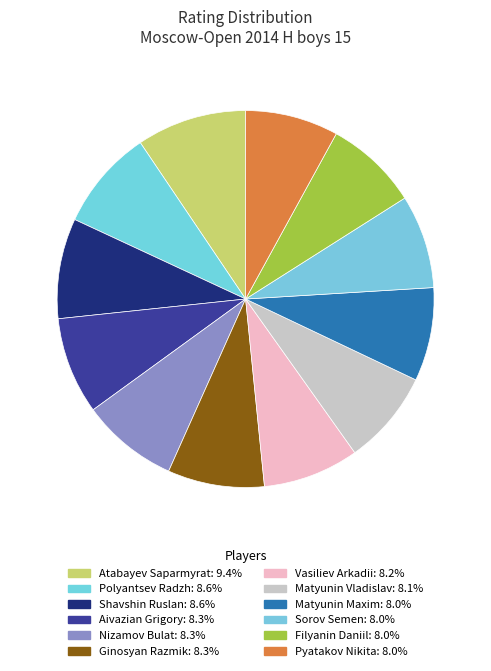

Approximately how many times larger is the value at Ginosyan Razmik compared to Pyatakov Nikita?

1.0